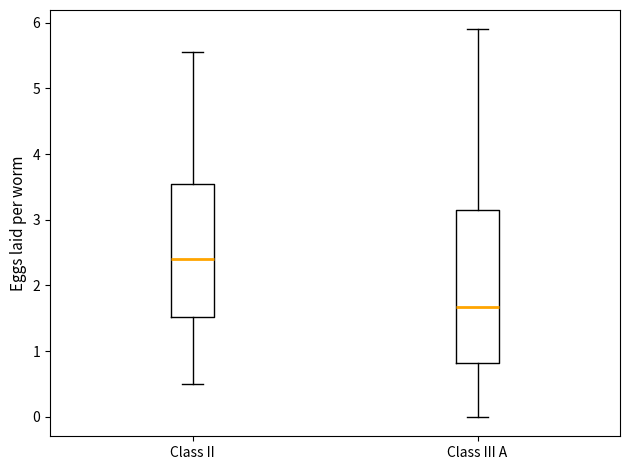

Reading left to right, read every box against the y-axis: the position of its median line, the range the box covers, and the ends of its whiskers. The values are not printed on the chart, so give them approximately, as read against the axis.

Class II: median 2.4, box 1.5 to 3.5, whiskers 0.5 to 5.6
Class III A: median 1.7, box 0.8 to 3.2, whiskers 0.0 to 5.9